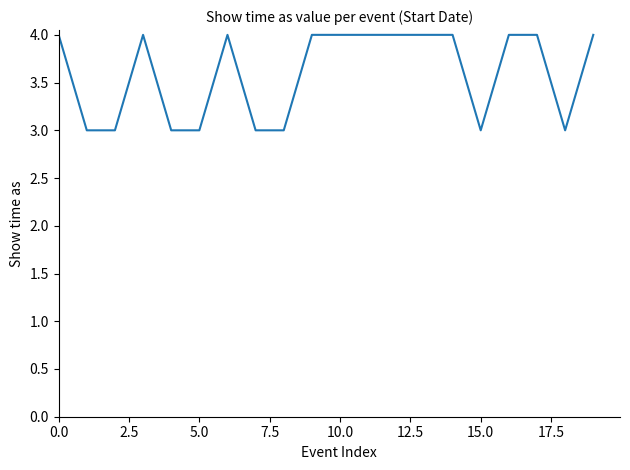

How many distinct data groups are displayed?

1